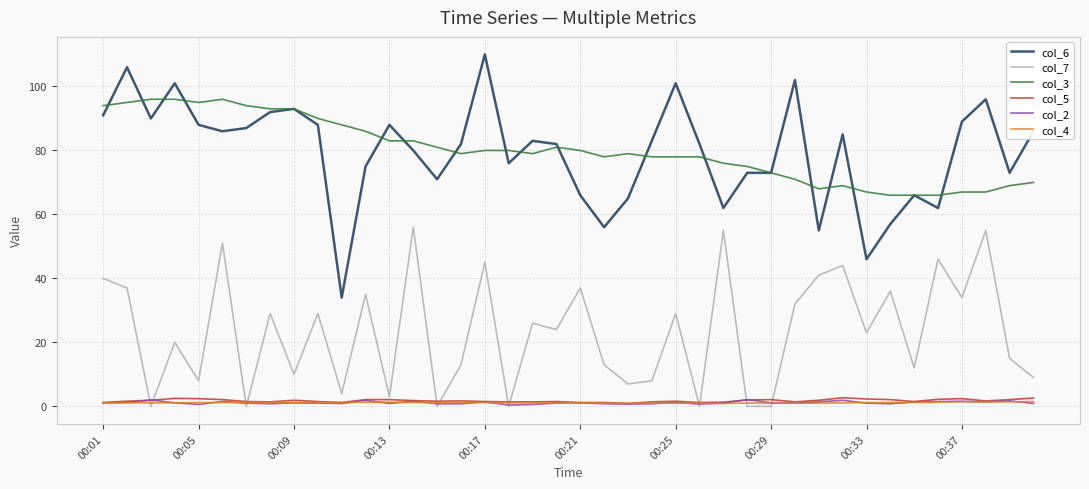

True or false: col_3 and col_5 cross at least once.

False